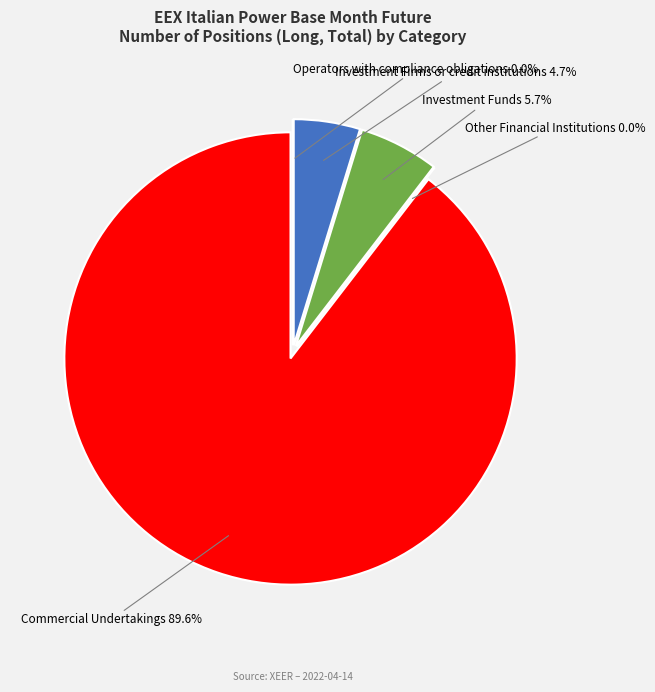

To the nearest percent, what is the combined percentage of Investment Funds and Commercial Undertakings?

95%